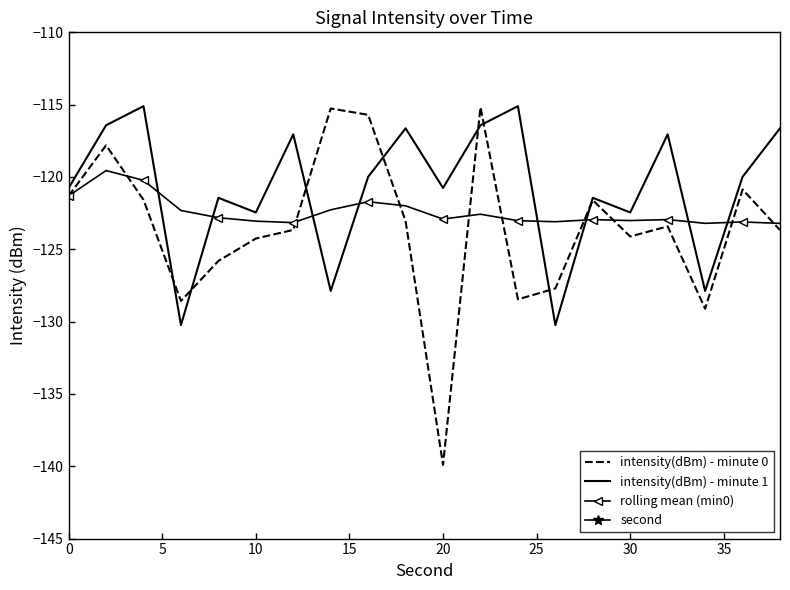

At which label does intensity(dBm) - minute 0 reach its minimum?

20